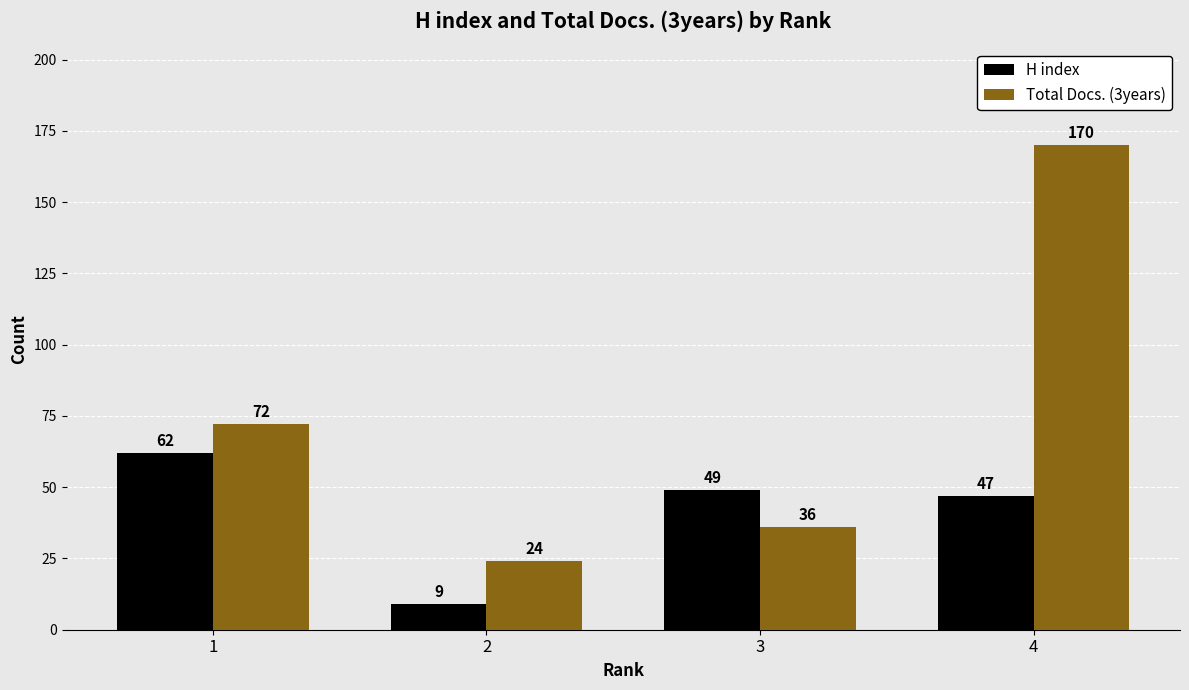

Reading left to right, list all the values displayed in this chart.

H index: 1=62	2=9	3=49	4=47
Total Docs. (3years): 1=72	2=24	3=36	4=170